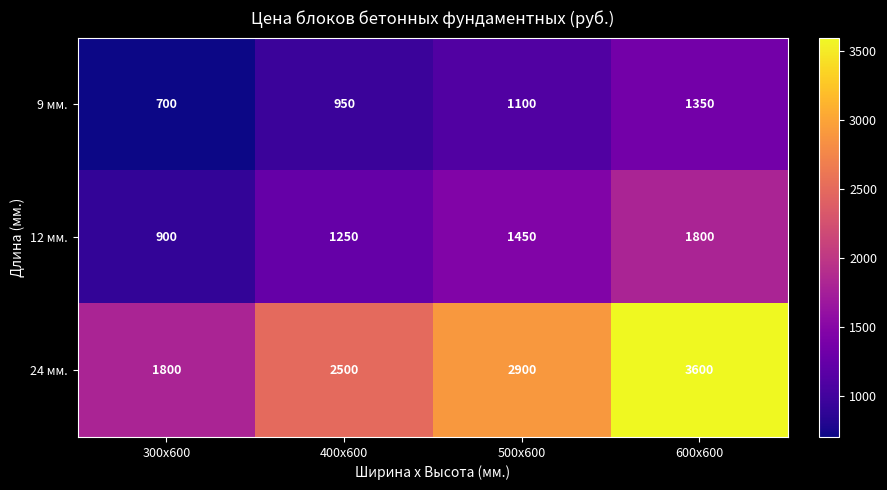

Reading left to right, what are all the values shown in this chart?

9 мм.: 300х600=700	400х600=950	500х600=1100	600х600=1350
12 мм.: 300х600=900	400х600=1250	500х600=1450	600х600=1800
24 мм.: 300х600=1800	400х600=2500	500х600=2900	600х600=3600